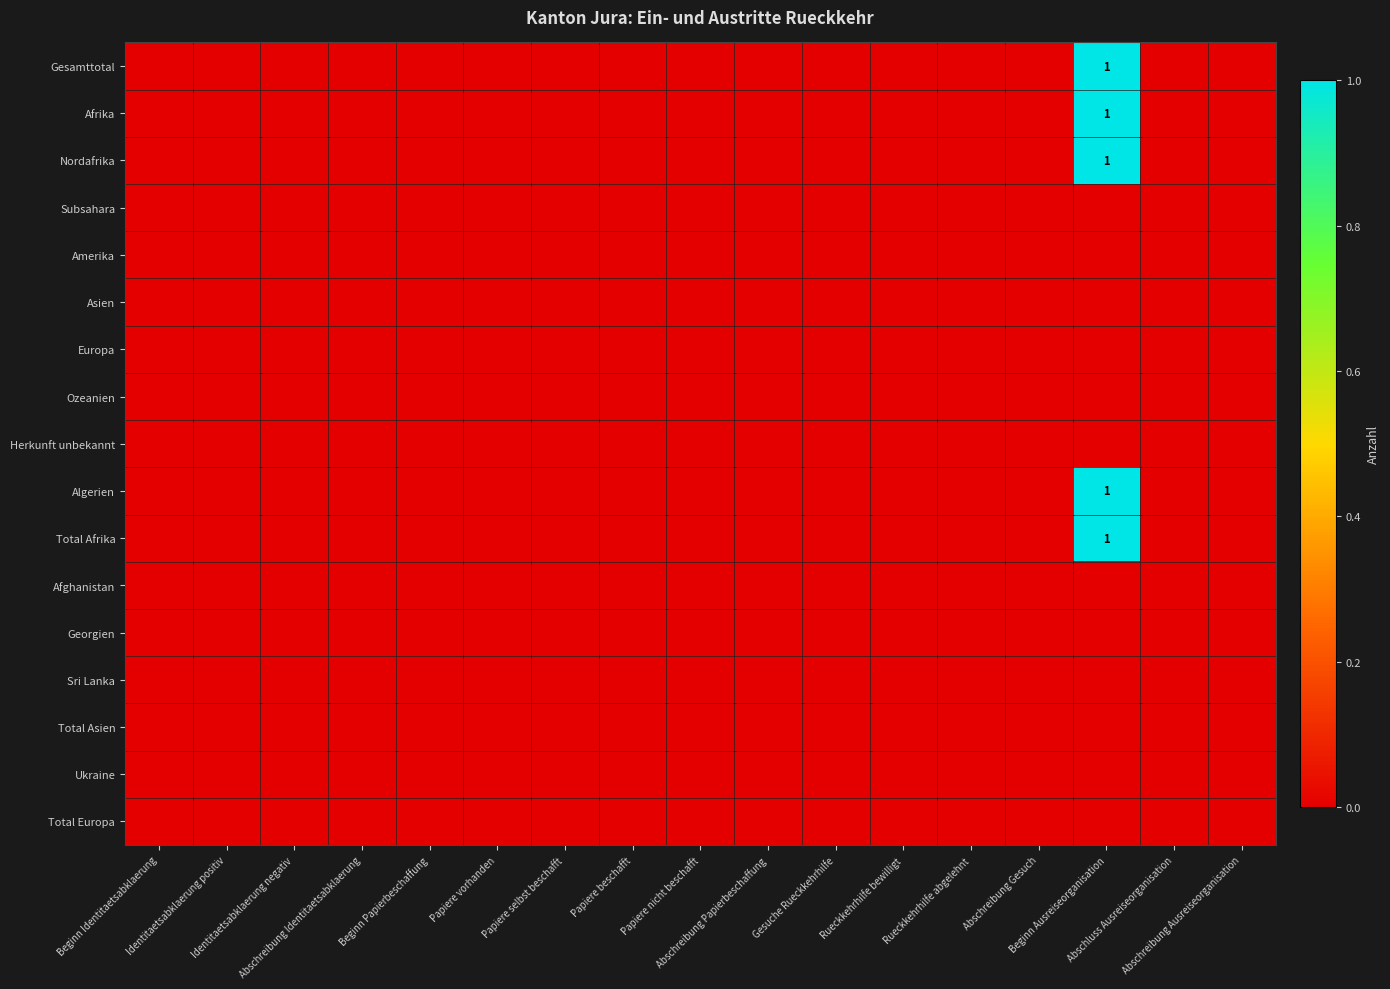

Which category has the lowest value across all series?

Beginn Identitaetsabklaerung